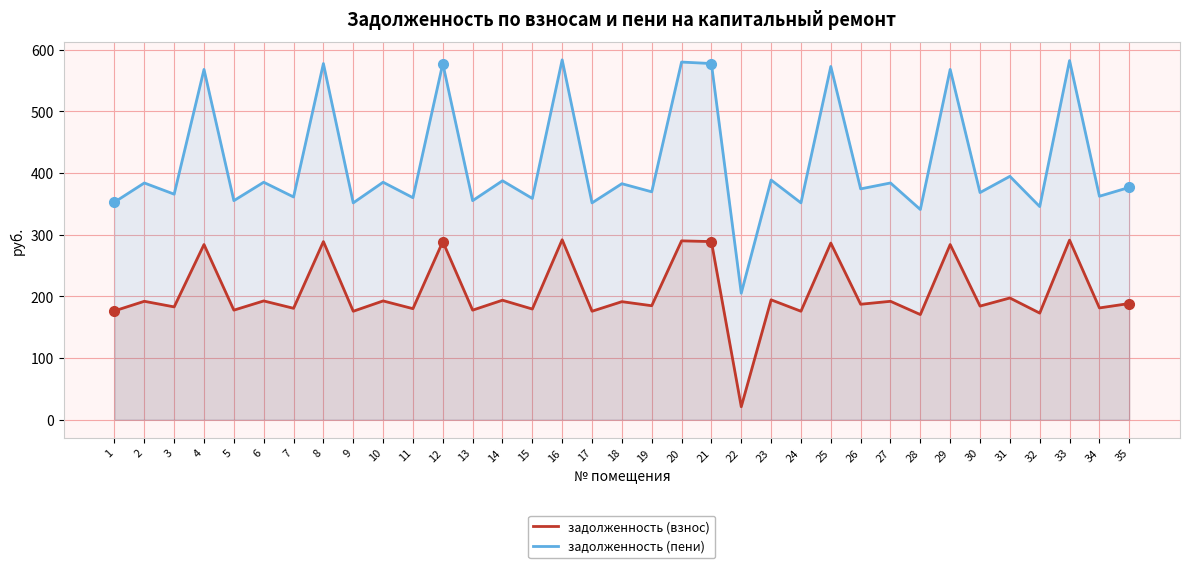

List the series in order of their peak value, lowest first.

задолженность (взнос), задолженность (пени)